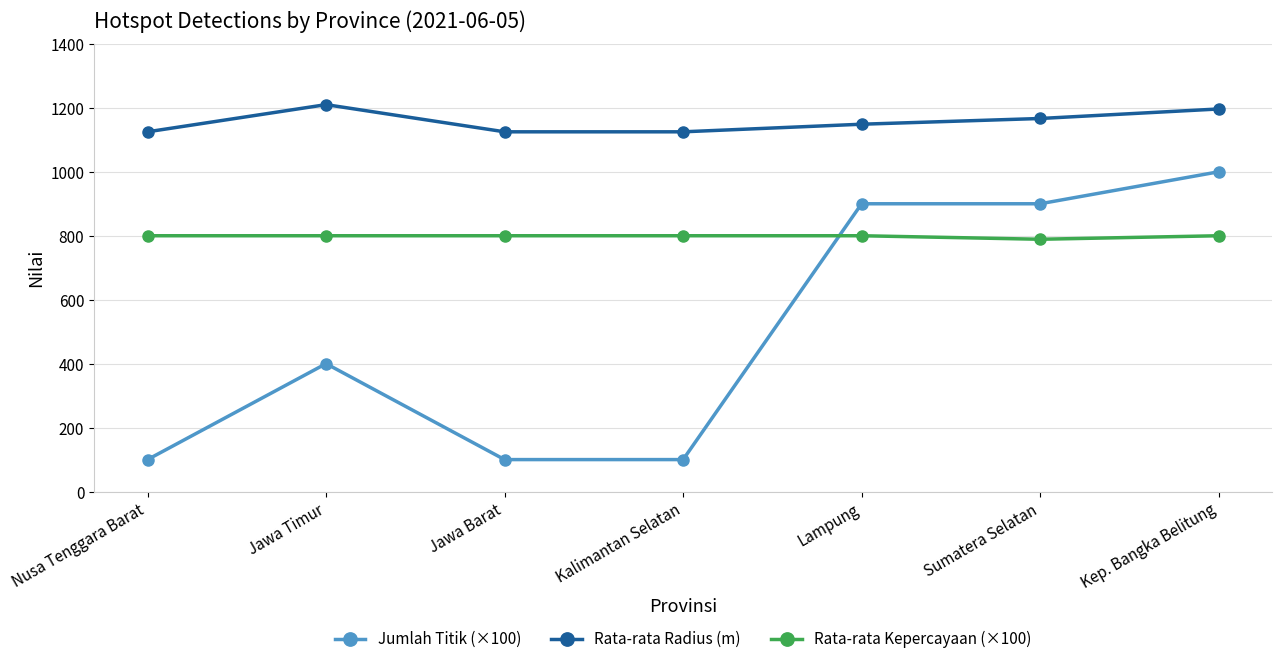

What is the difference between the maximum and minimum values in the Rata-rata Kepercayaan (×100) series?

11.0